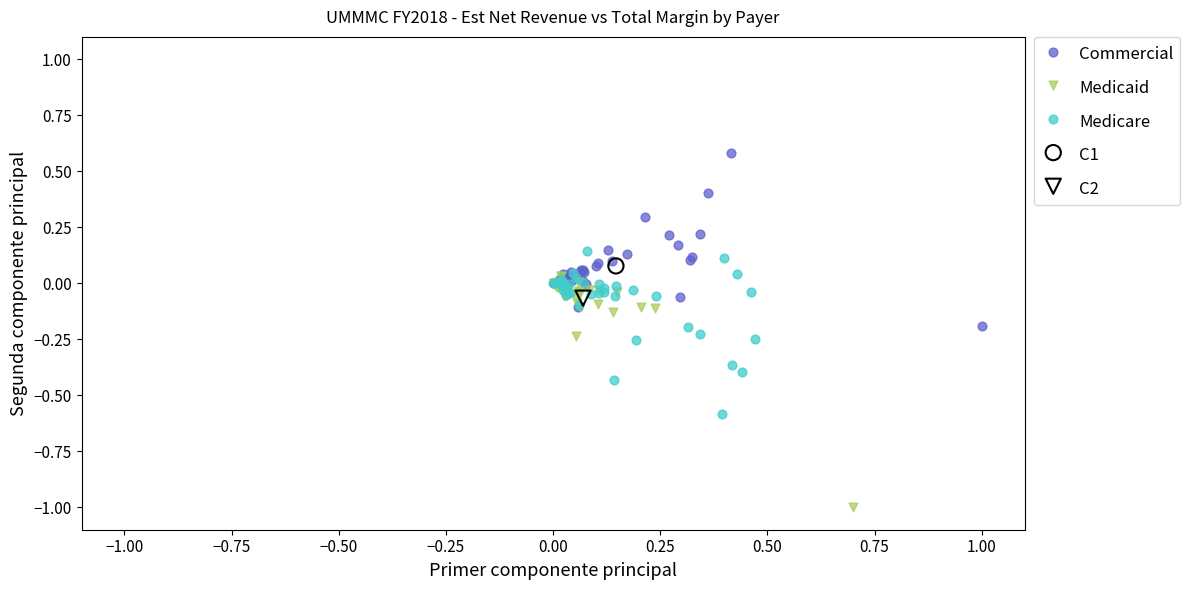

What are all the series names shown in the legend?

Commercial, Medicaid, Medicare, C1, C2